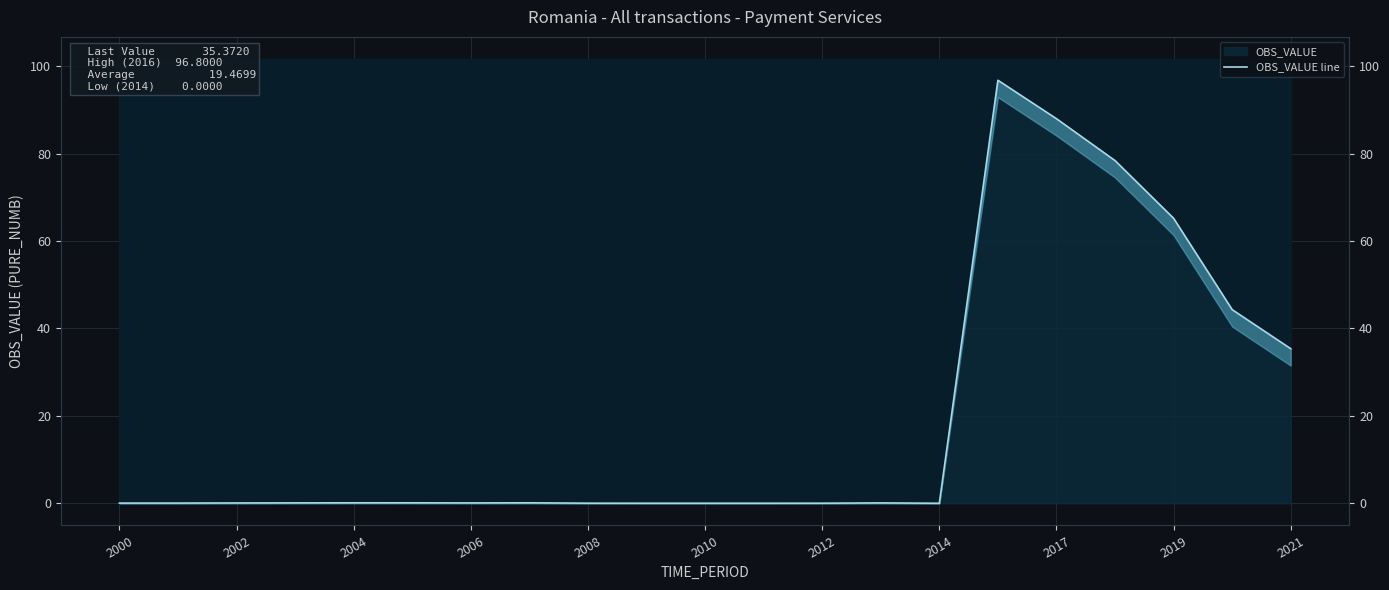

What is the value of the 18th point from the left?

78.4